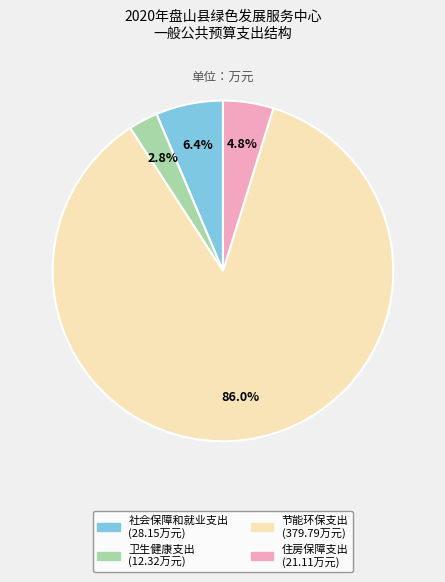

To the nearest percent, what is the difference between the 卫生健康支出 and 节能环保支出 slice percentages?

83%